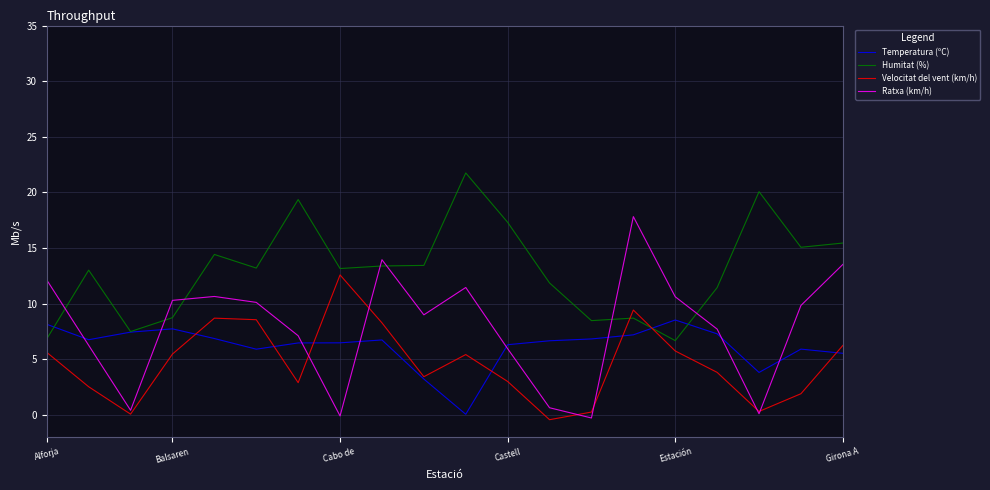

After their last crossing, which series has the higher values: Ratxa (km/h) or Temperatura (ºC)?

Ratxa (km/h)